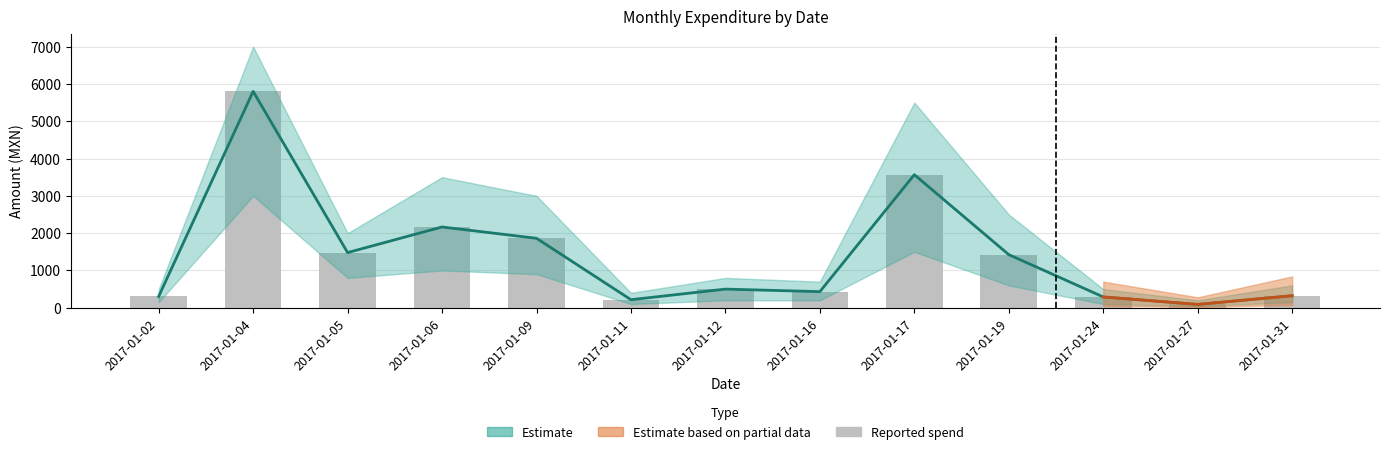

How many data points in lower_band are less than 500?

6